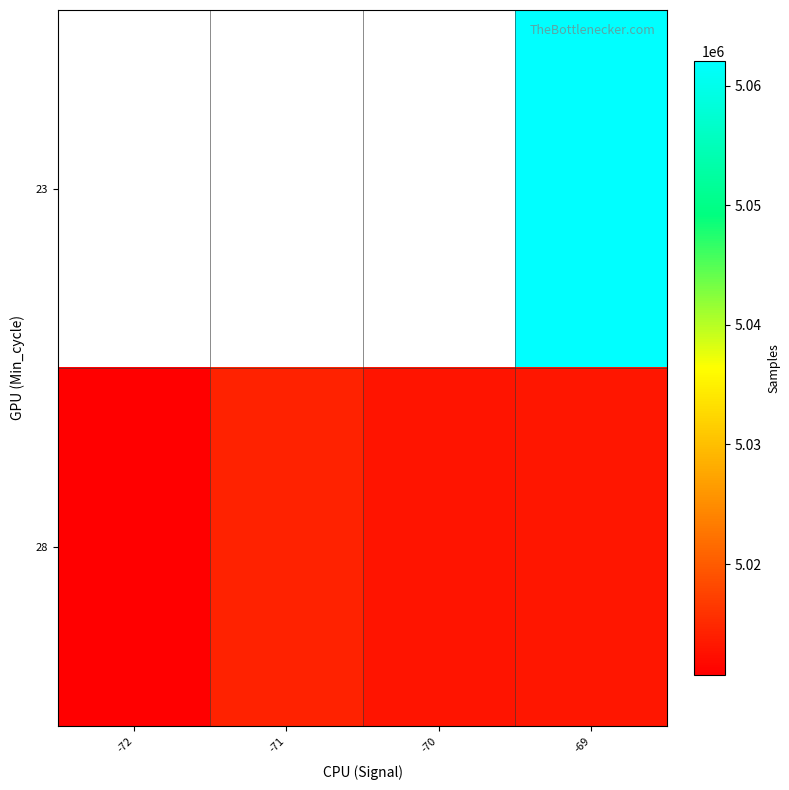

What is the smallest value displayed?

5010767.0